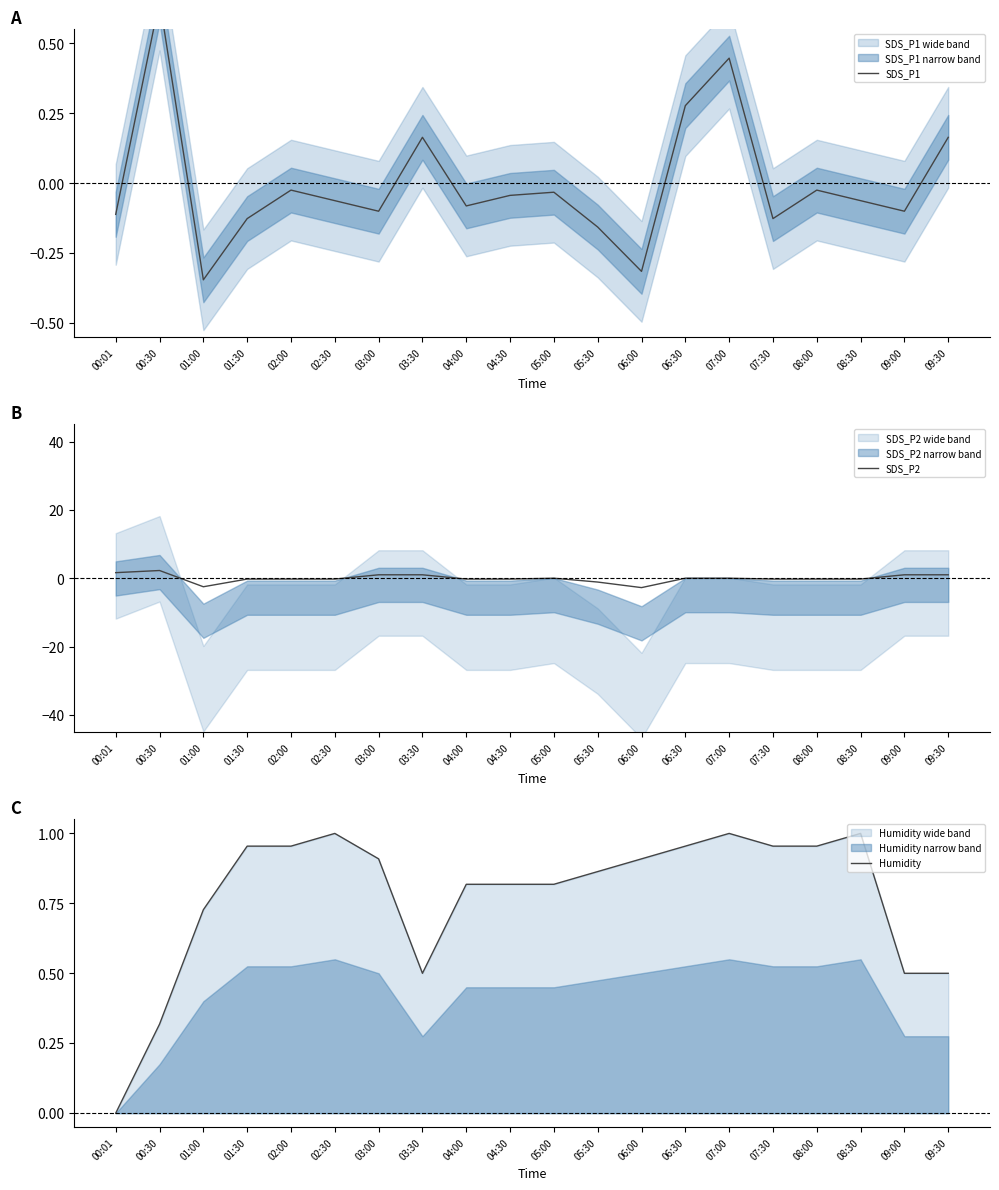

How many values in Humidity are above zero?

19